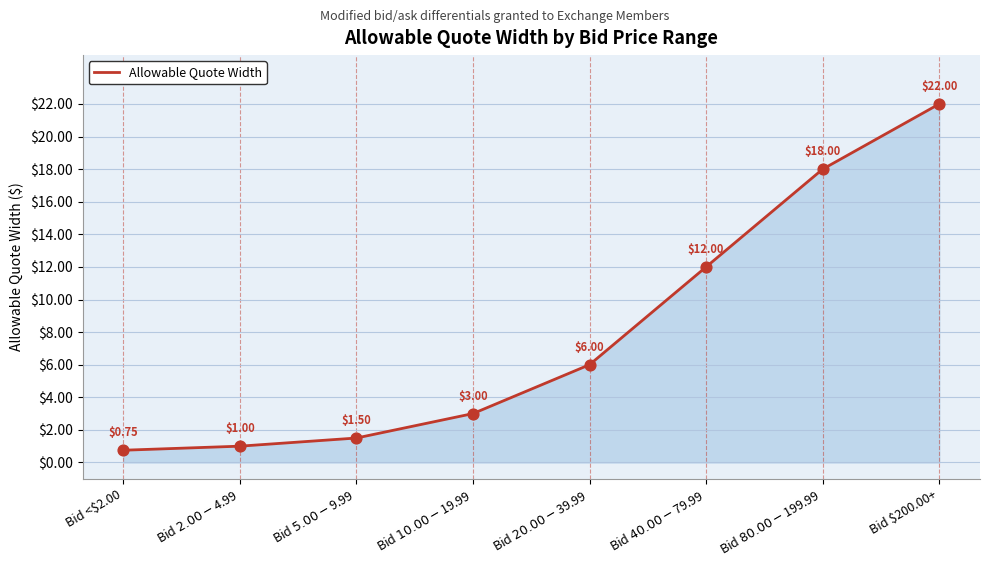

Between Bid $200.00+ and Bid $40.00-$79.99, which is larger?

Bid $200.00+